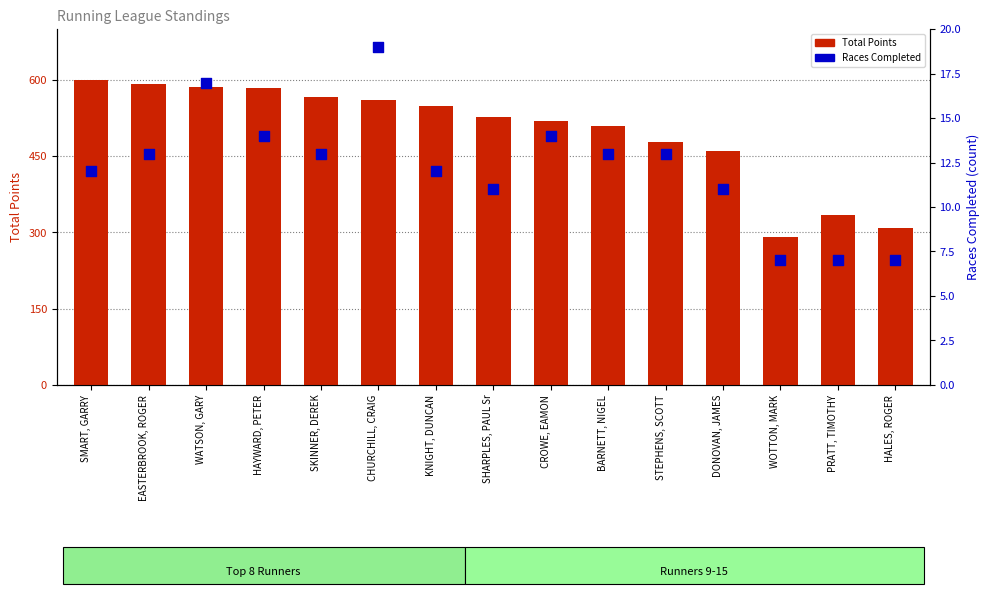

Which series contains the highest Y value?

Total Points